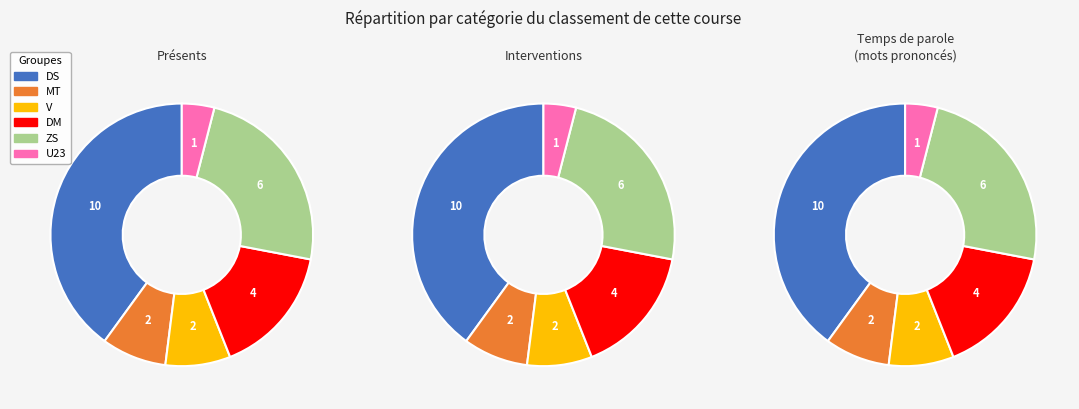

Is there any slice that represents more than half of the pie?

No